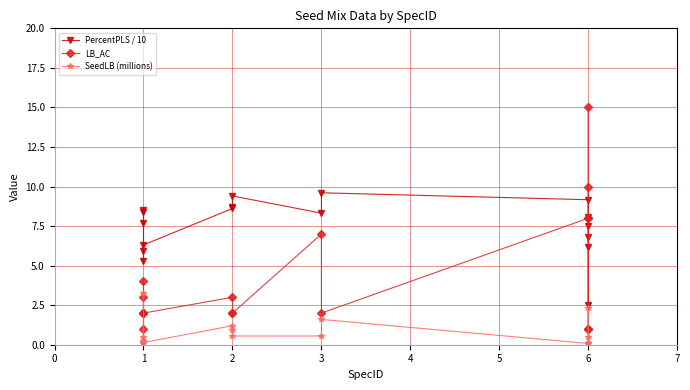

Rank the categories by LB_AC value from highest to lowest.

6, 6, 6, 6, 3, 1, 1, 2, 1, 1, 1, 2, 2, 3, 1, 6, 6